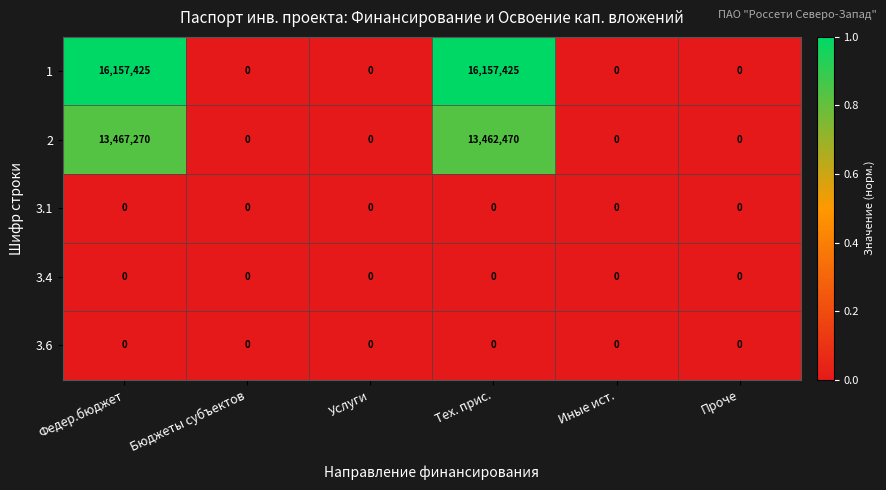

Count the number of categories in the chart.

6